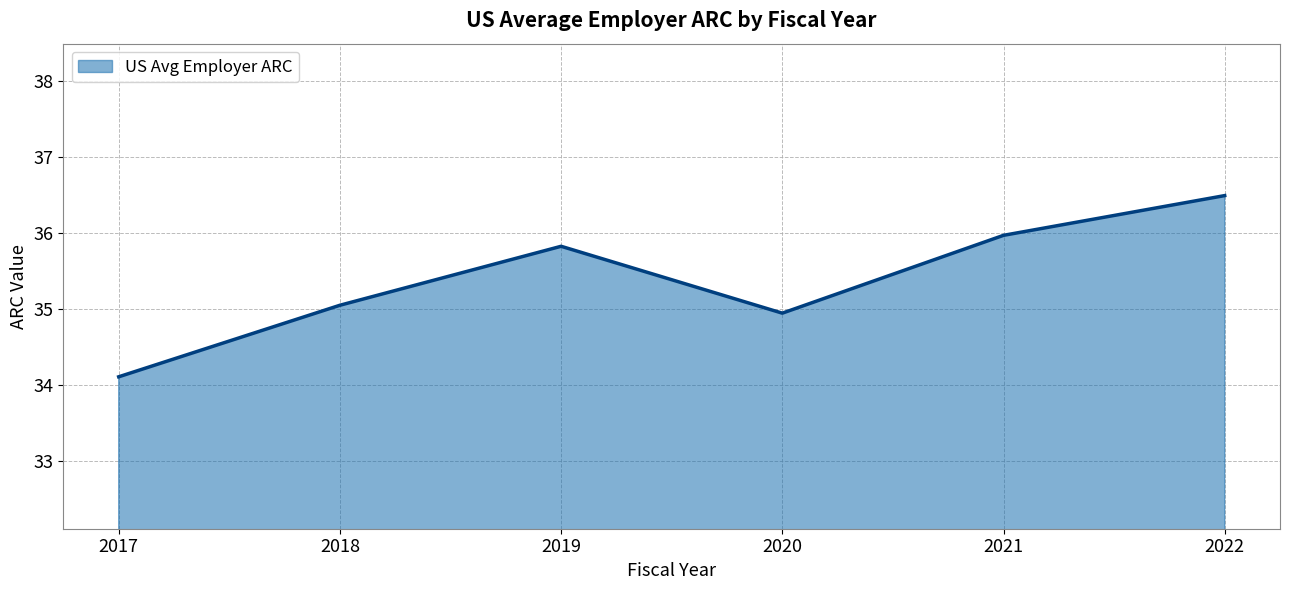

What is the change in value from 2018 to 2019?

+0.8